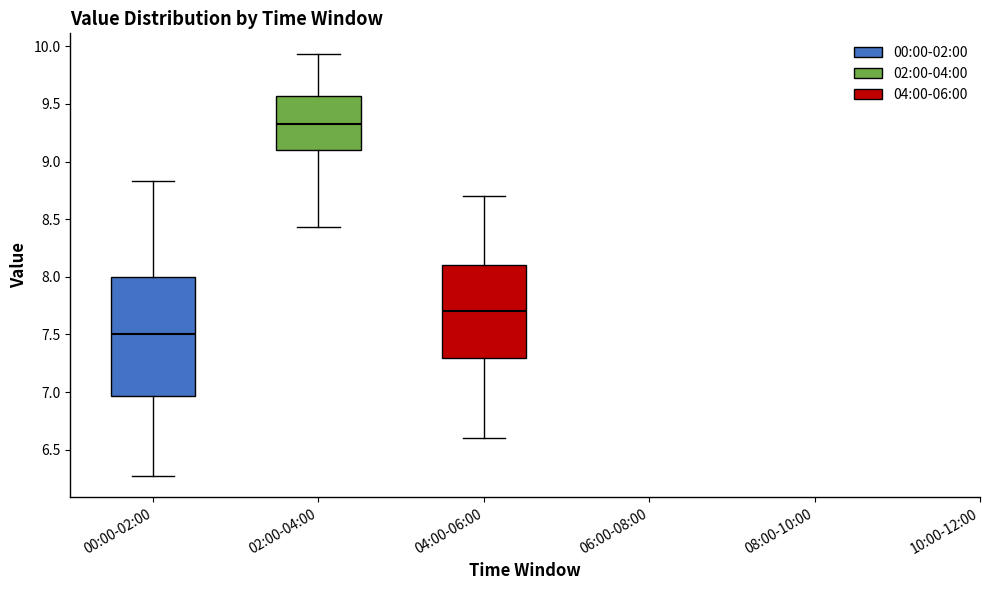

Where is the lower edge of the box for 02:00-04:00 on the y-axis? The values are not printed on the chart, so give them approximately, as read against the axis.

9.10